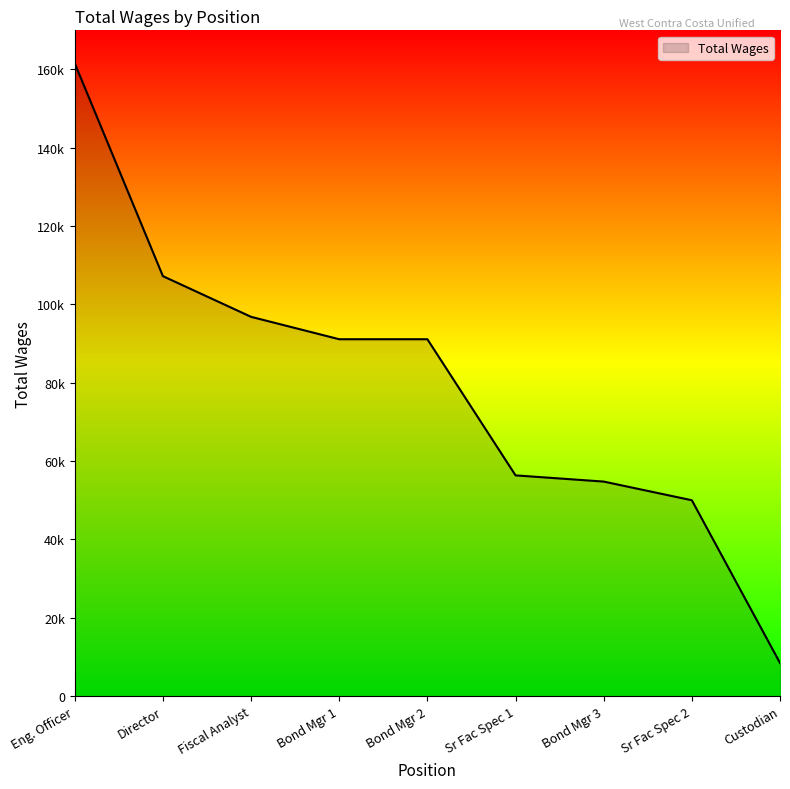

What is the value of the 2nd point from the left?

107232